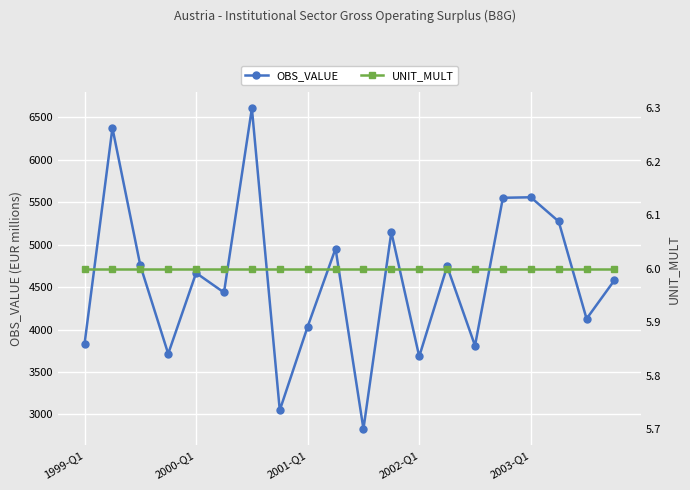

What are all the series names shown in the legend?

OBS_VALUE, UNIT_MULT